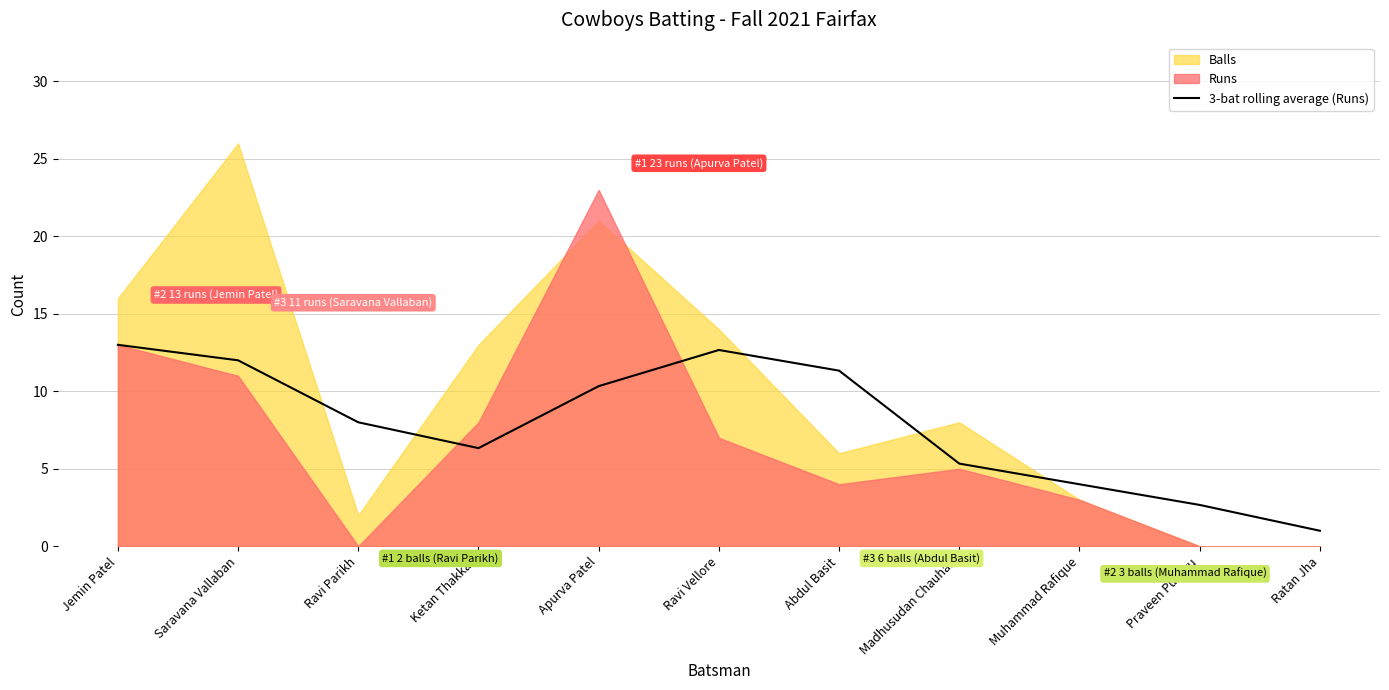

The value at Muhammad Rafique is 4.0. True or false?

True